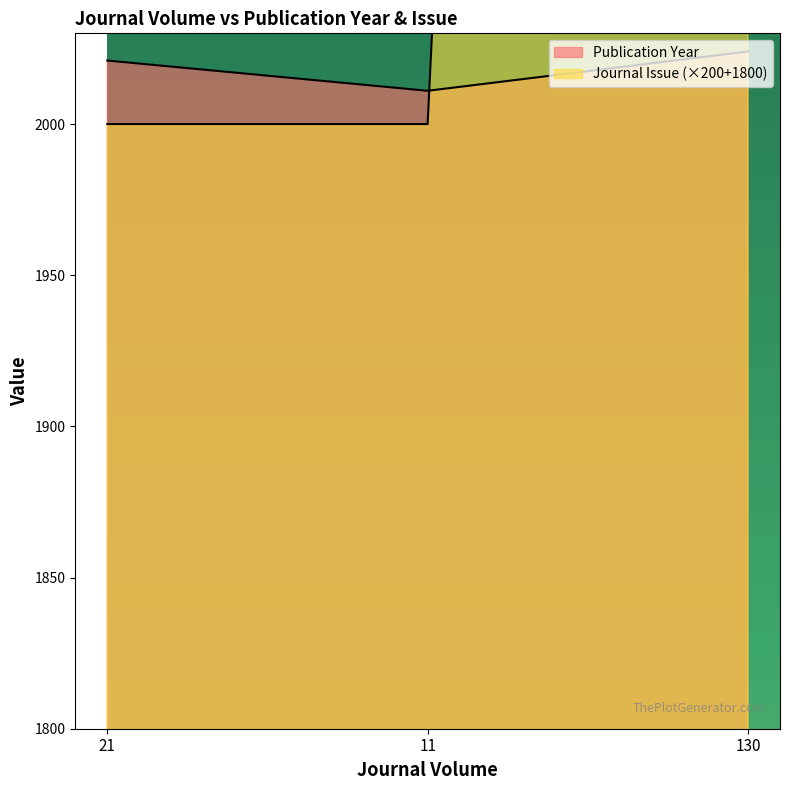

Which series has the widest spread of values?

Journal Issue